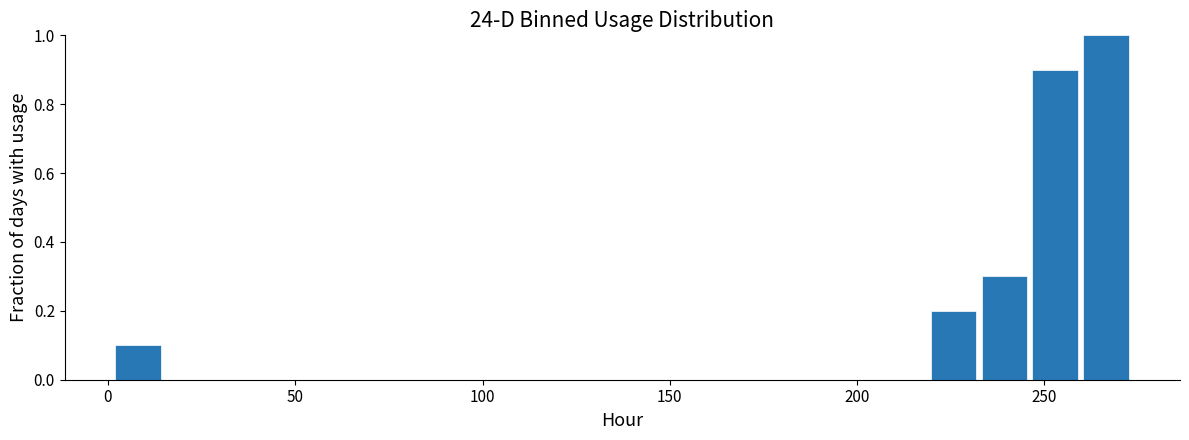

Read against the x-axis, roughly where is the centre of the tallest bar?

265